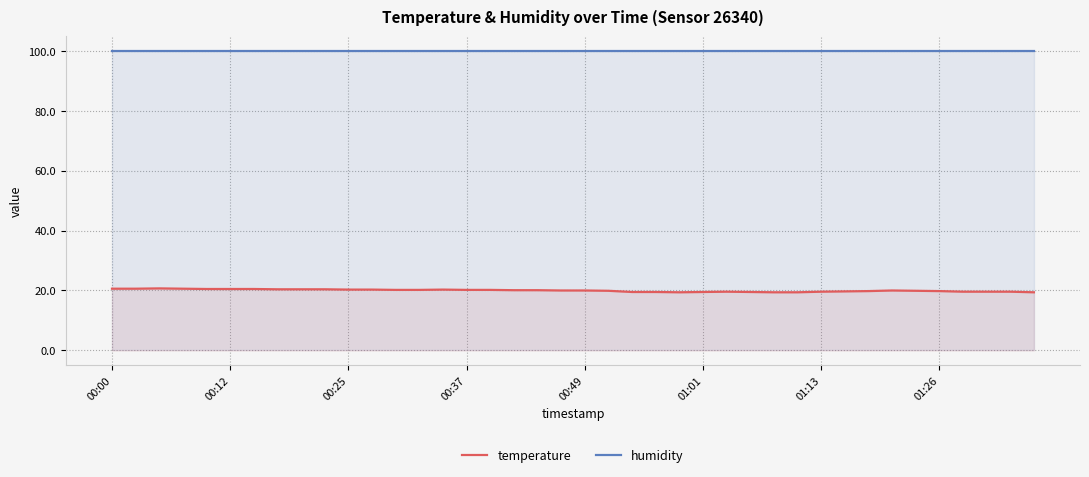

Is the value of temperature at 14 greater than the value of humidity at 16?

No